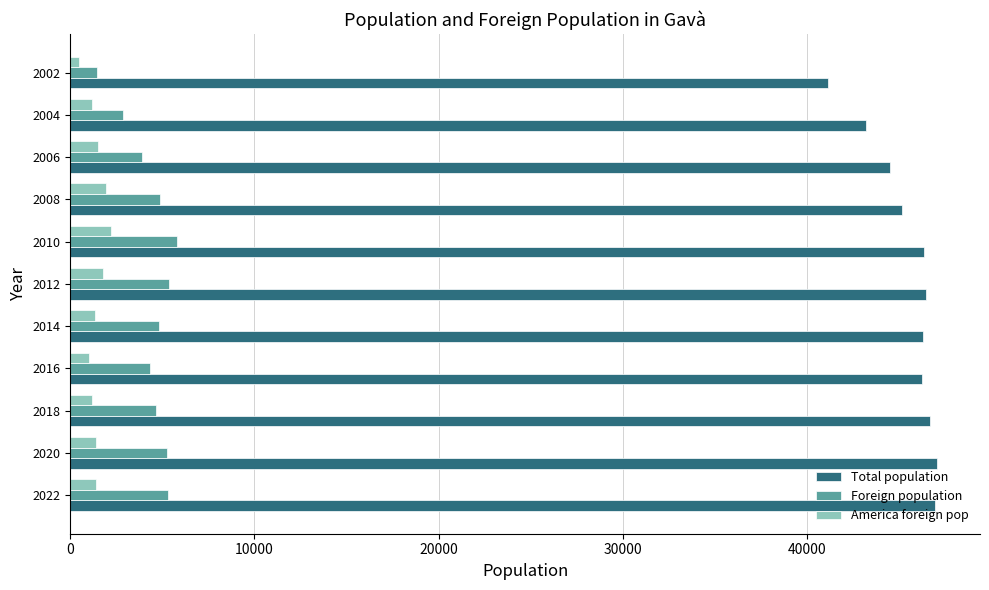

What is the maximum value for Total population?

47057